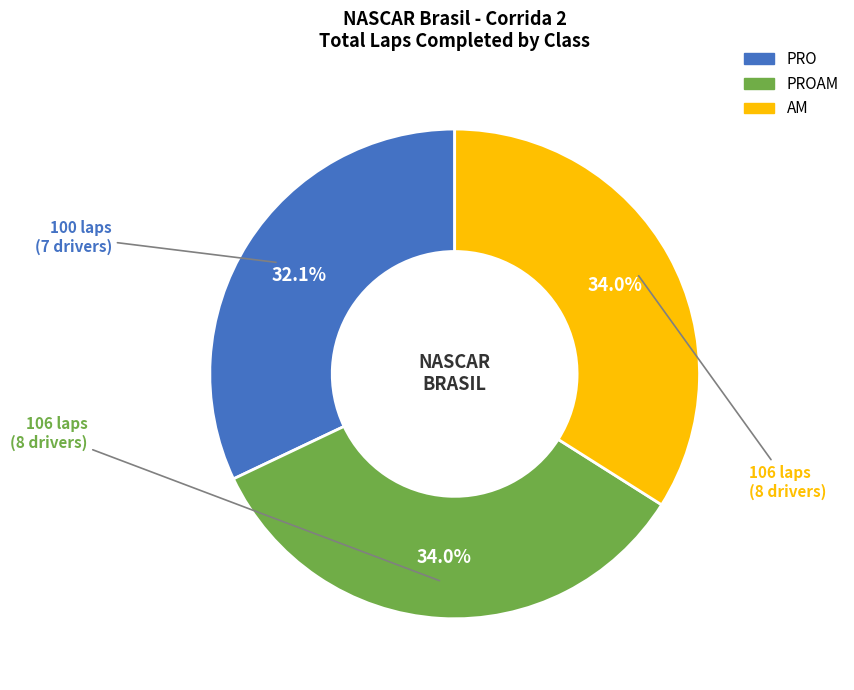

Does any single category account for the majority?

No